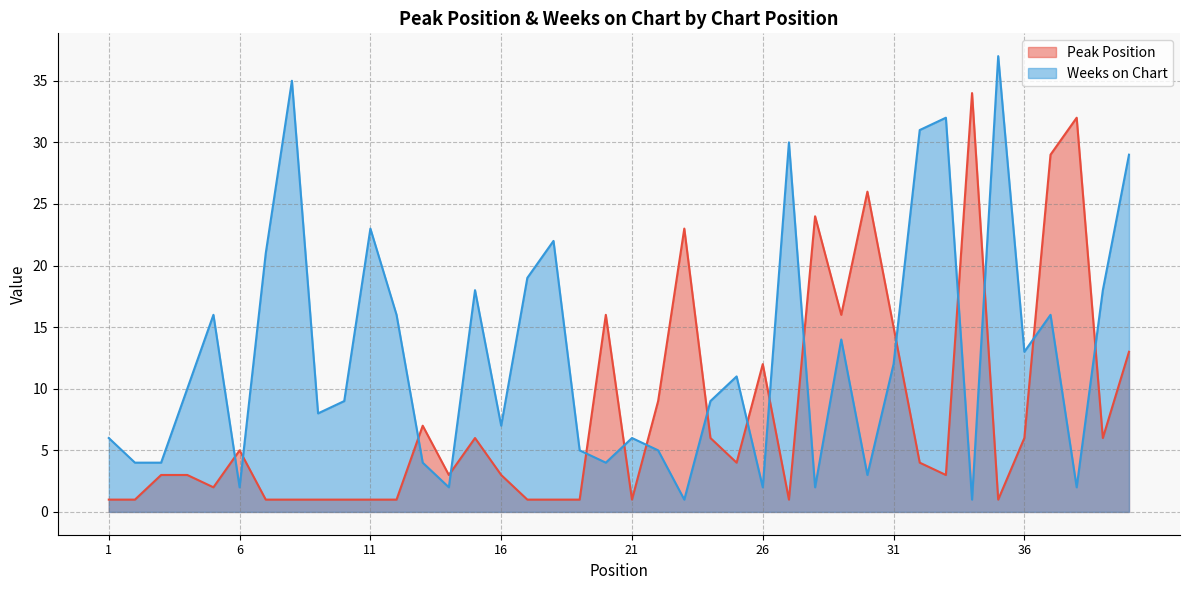

Which has a higher value, 28 or 31?

28